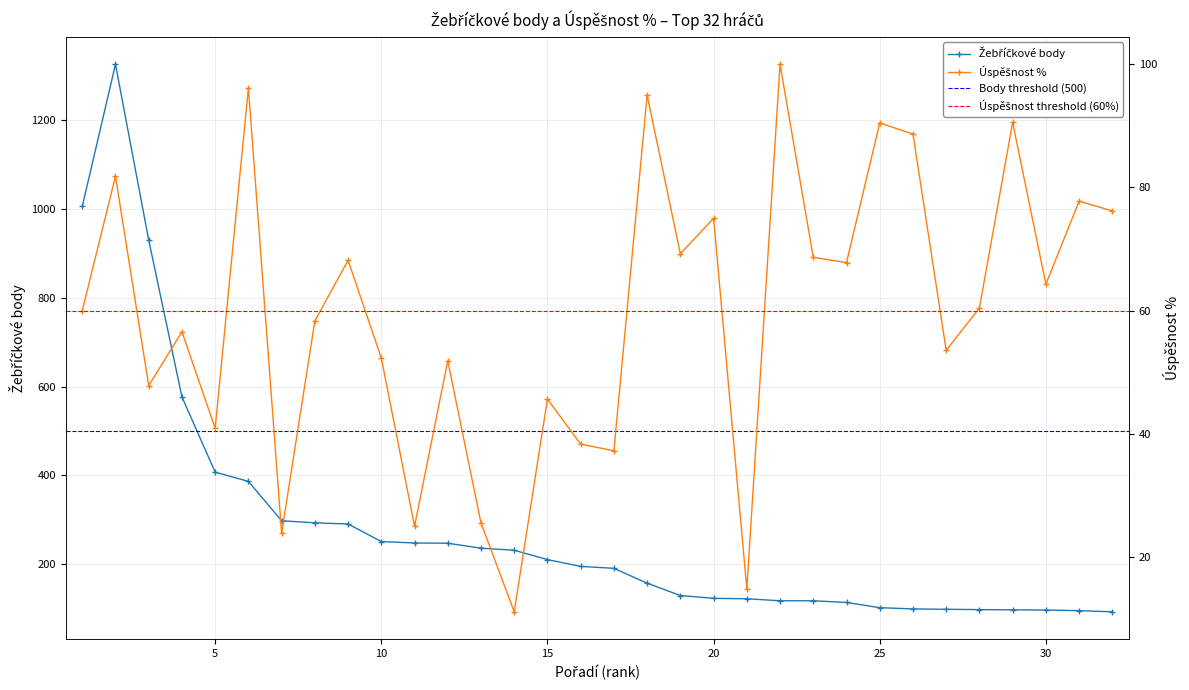

True or false: Žebříčkové body and Úspěšnost % cross at least once.

False